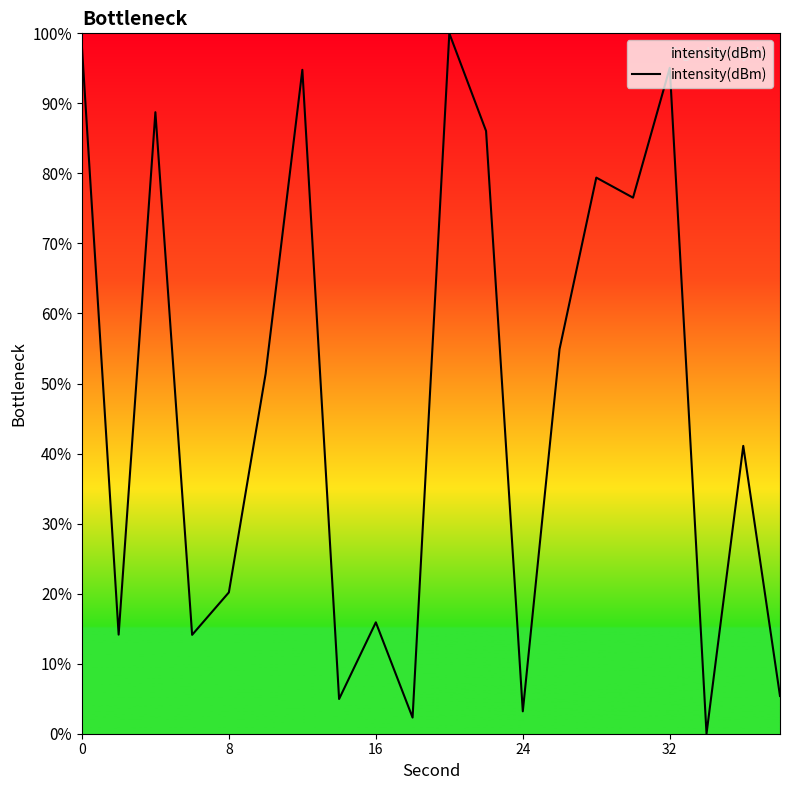

What is the greatest value displayed?

100.0